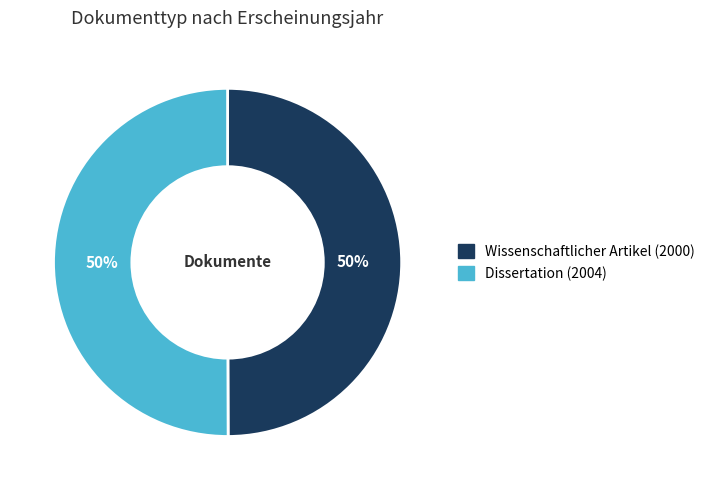

The Wissenschaftlicher Artikel (2000) slice represents 63% of the pie. True or false?

False